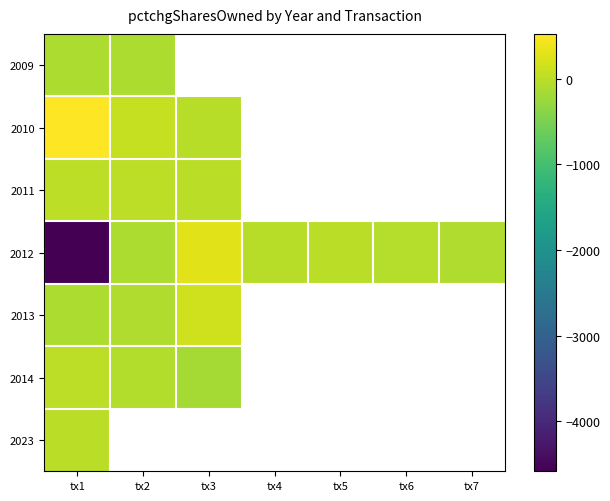

Which series has the widest spread of values?

2012